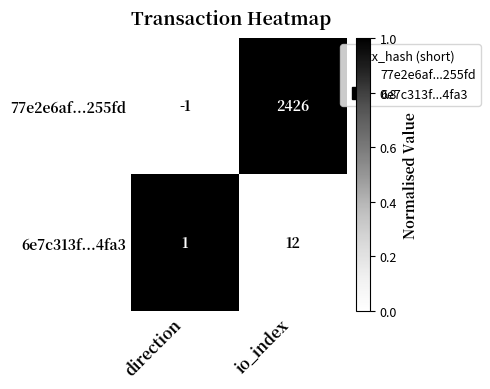

Is it true that 6e7c313f...4fa3 equals 16 at io_index?

False